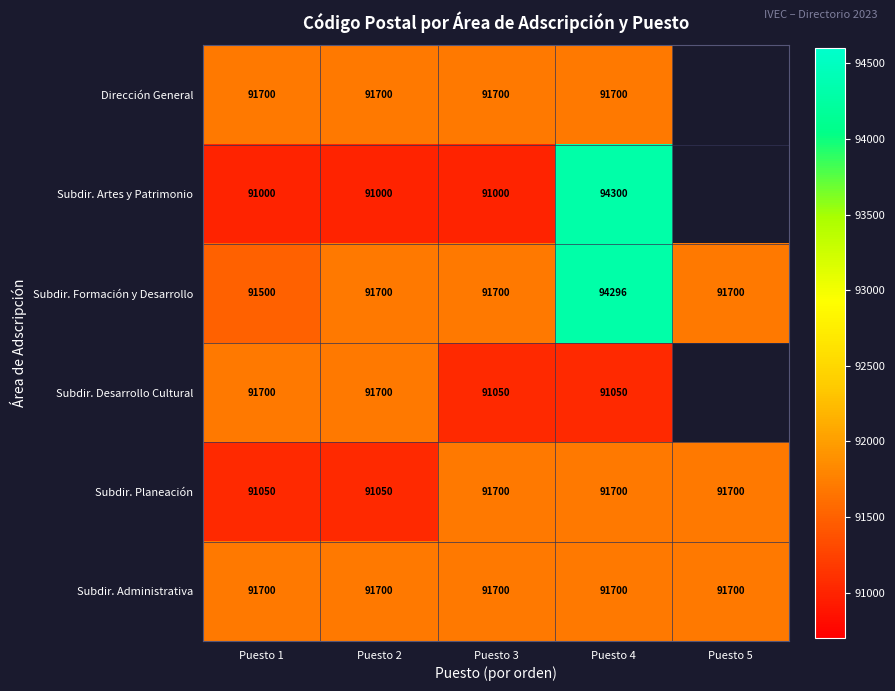

Count the number of categories in the chart.

5